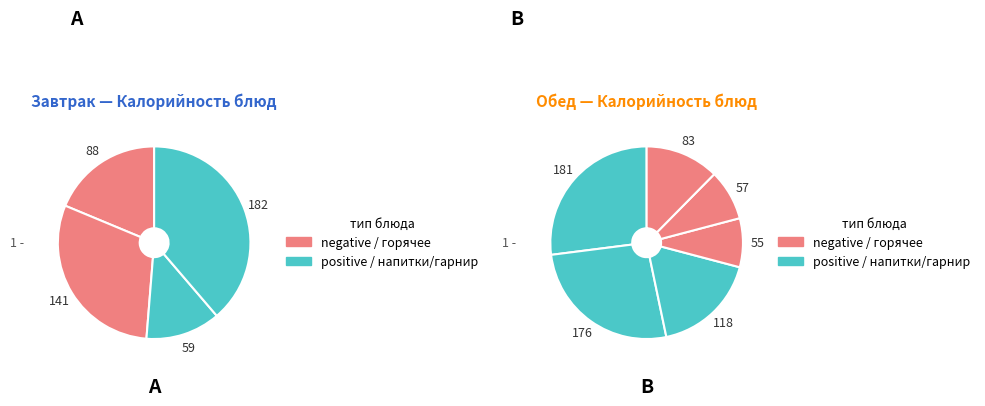

How many slices are in this pie chart?

10